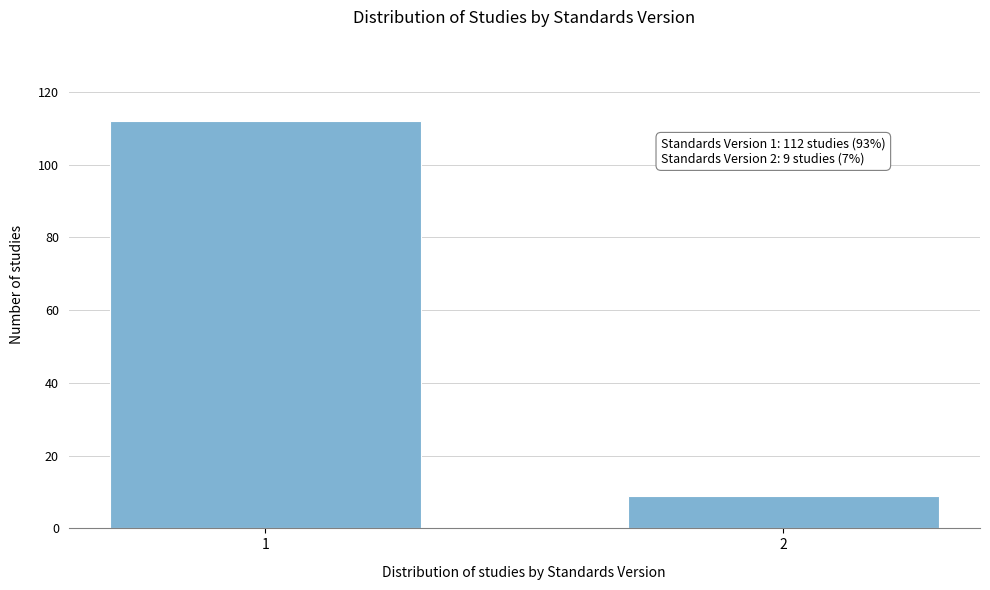

Reading left to right, what are all the values shown in this chart?

112	9